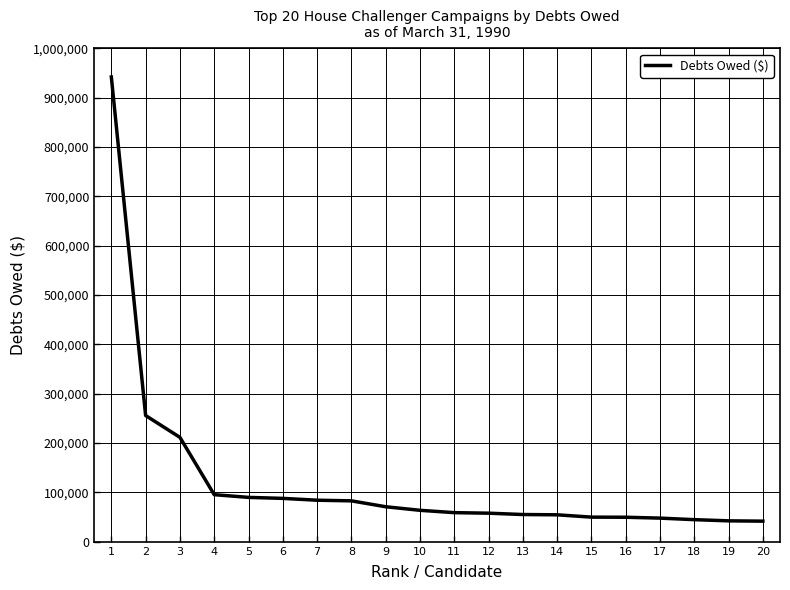

What is the difference between the maximum and second lowest values?

899397